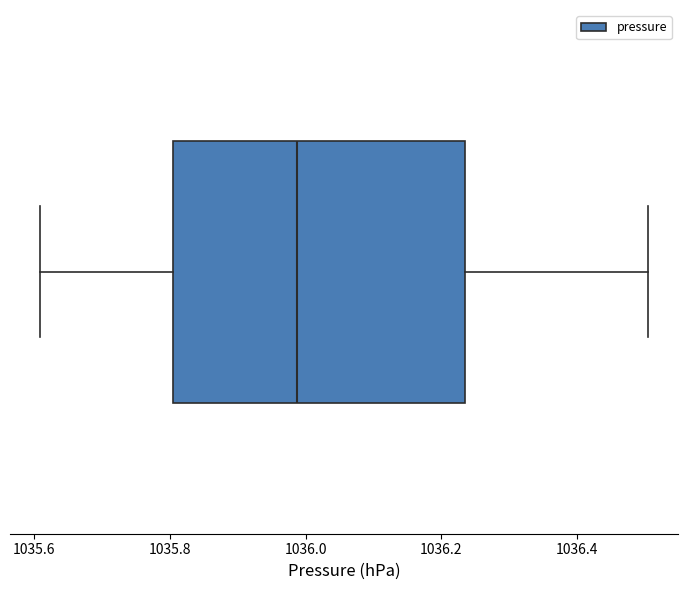

Transcribe this box plot: give where the median line is, the range the box spans, and where the two whiskers end, as read against the x-axis. The values are not printed on the chart, so give them approximately, as read against the axis.

median 1035.98, box 1035.80 to 1036.24, whiskers 1035.60 to 1036.50